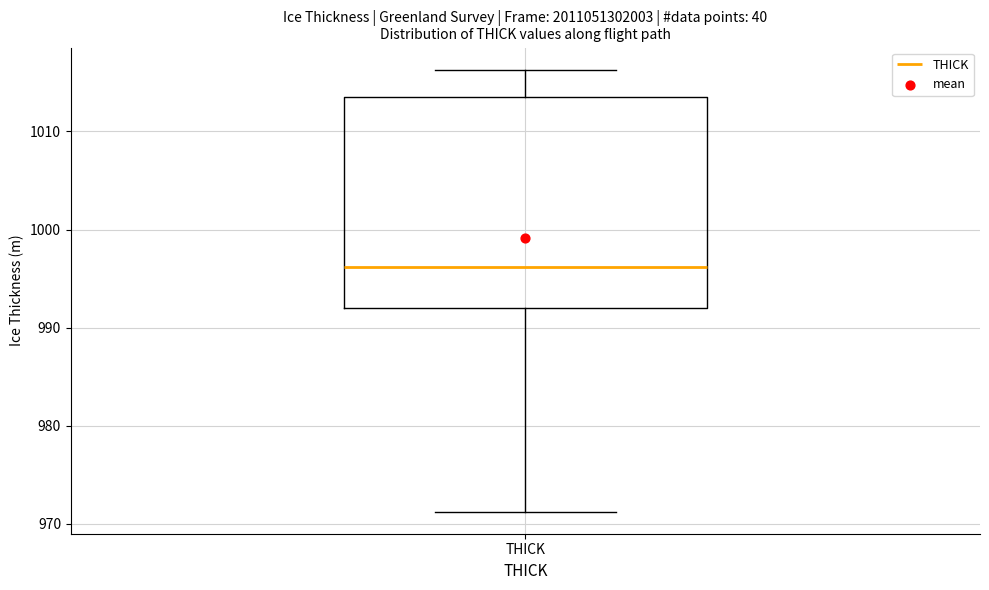

Where is the lower edge of the box for THICK on the y-axis? The values are not printed on the chart, so give them approximately, as read against the axis.

992